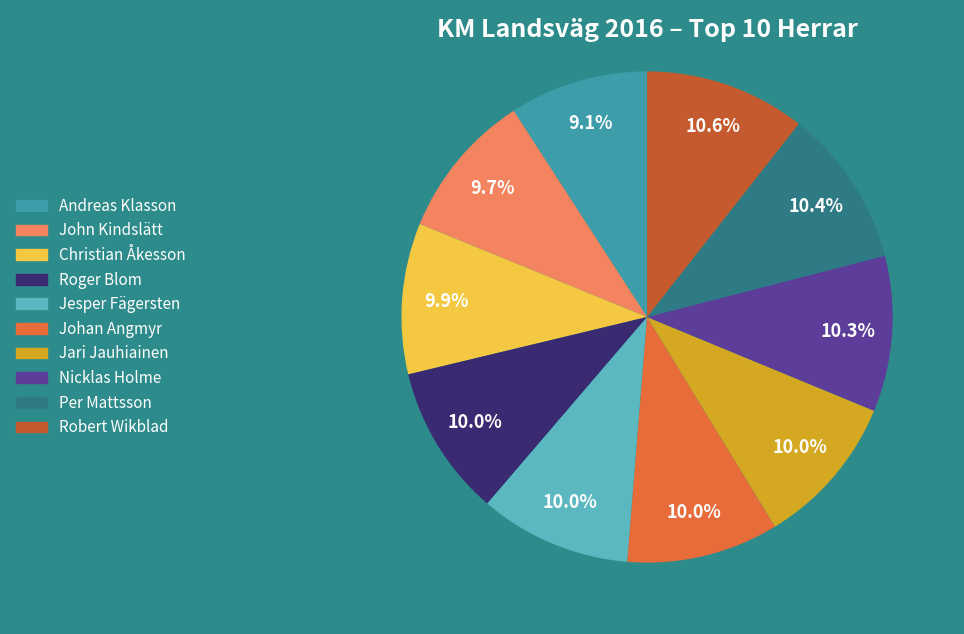

Count the number of slices in the pie.

10